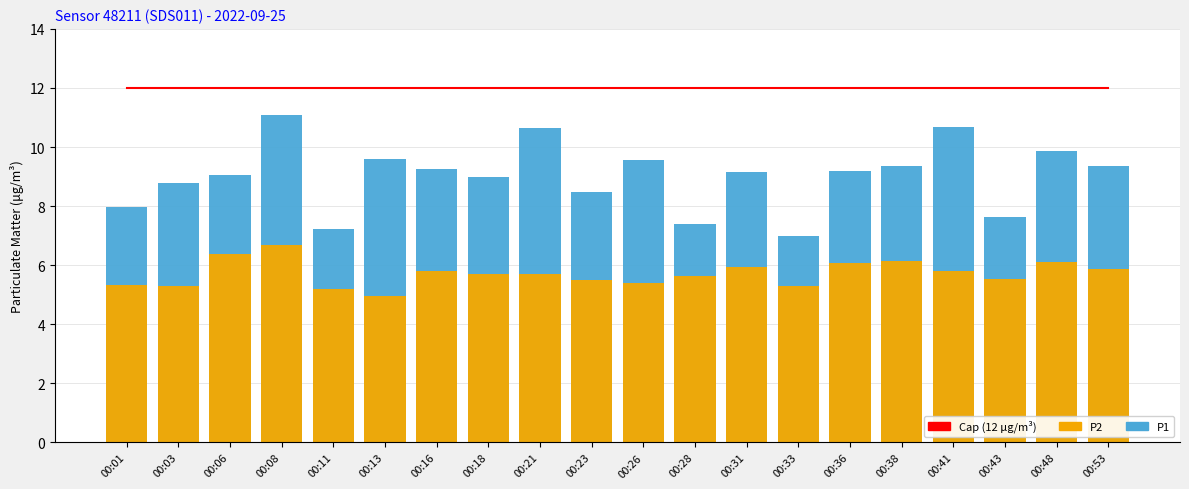

Reading left to right, list all the values displayed in this chart.

Cap (12 μg/m³): 12.0	12.0	12.0	12.0	12.0	12.0	12.0	12.0	12.0	12.0	12.0	12.0	12.0	12.0	12.0	12.0	12.0	12.0	12.0	12.0
P1: 8.0	8.8	9.1	11.1	7.2	9.6	9.2	9.0	10.6	8.5	9.6	7.4	9.2	7.0	9.2	9.3	10.7	7.6	9.8	9.3
P2: 5.3	5.3	6.4	6.7	5.2	5.0	5.8	5.7	5.7	5.5	5.4	5.7	6.0	5.3	6.1	6.1	5.8	5.5	6.1	5.9